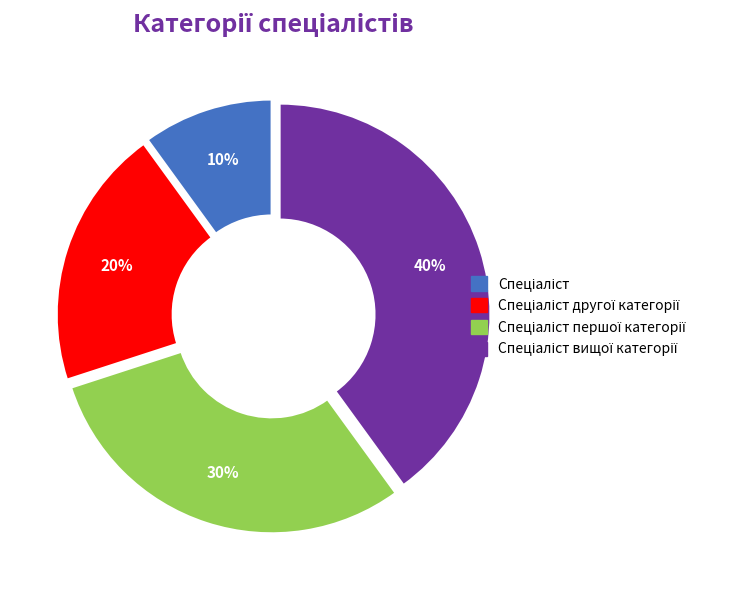

Does any single category account for the majority?

No